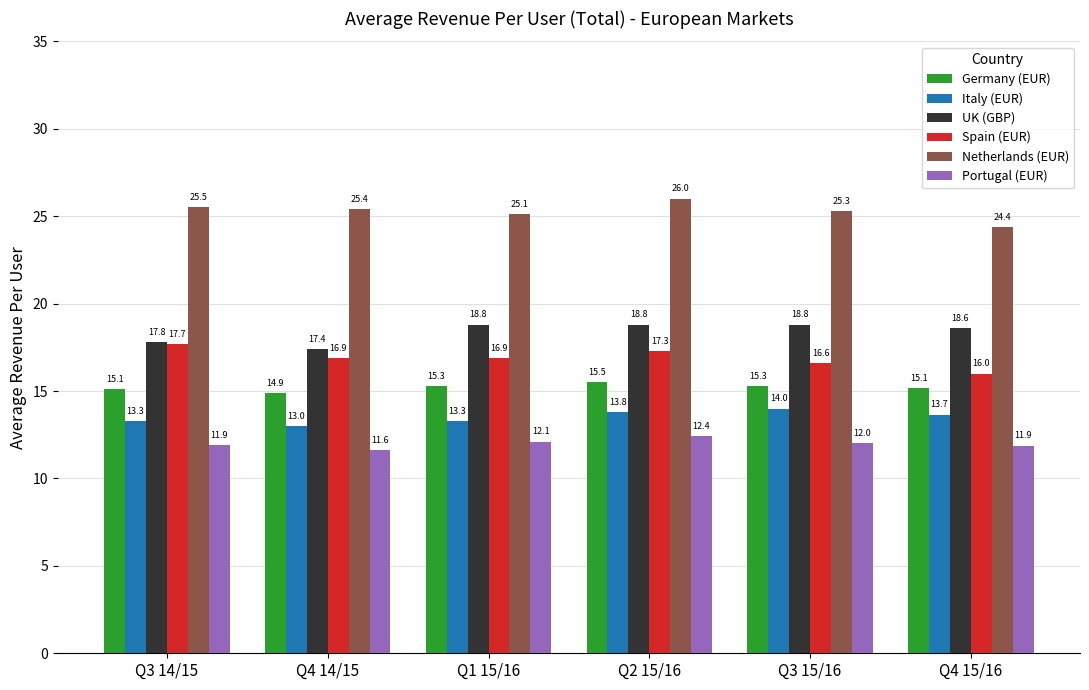

What is the difference between the maximum and minimum values in the Netherlands (EUR) series?

1.6